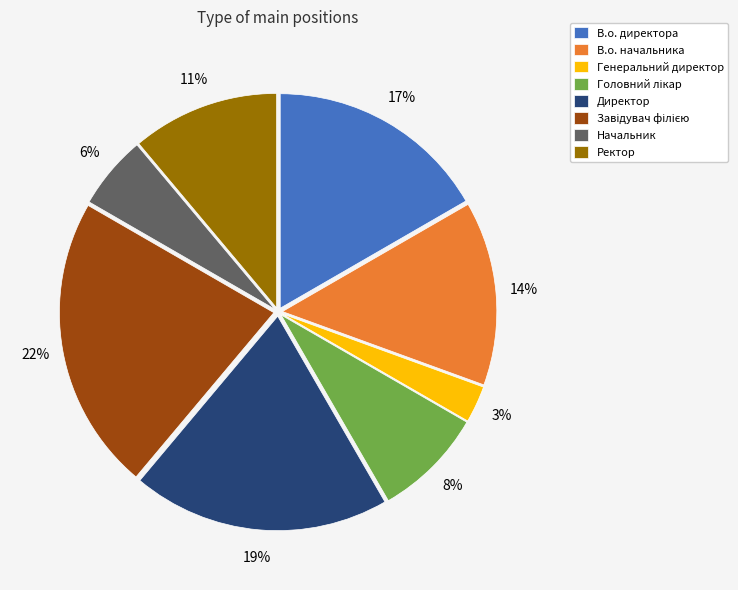

To the nearest percent, what percentage of the pie is Начальник?

6%